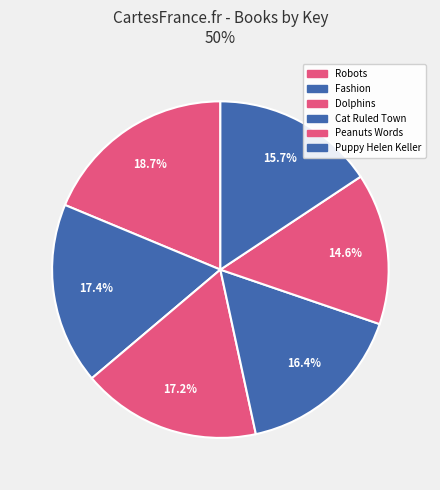

Count the number of slices in the pie.

6